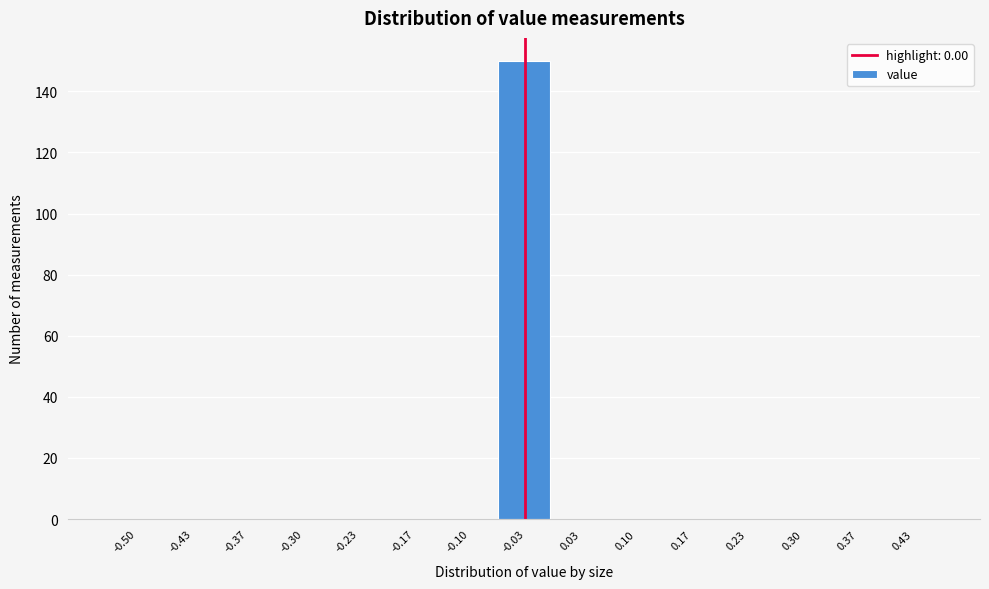

Reading left to right, extract all data points from this chart.

-0.50=0	-0.43=0	-0.37=0	-0.30=0	-0.23=0	-0.17=0	-0.10=0	-0.03=150	0.03=0	0.10=0	0.17=0	0.23=0	0.30=0	0.37=0	0.43=0